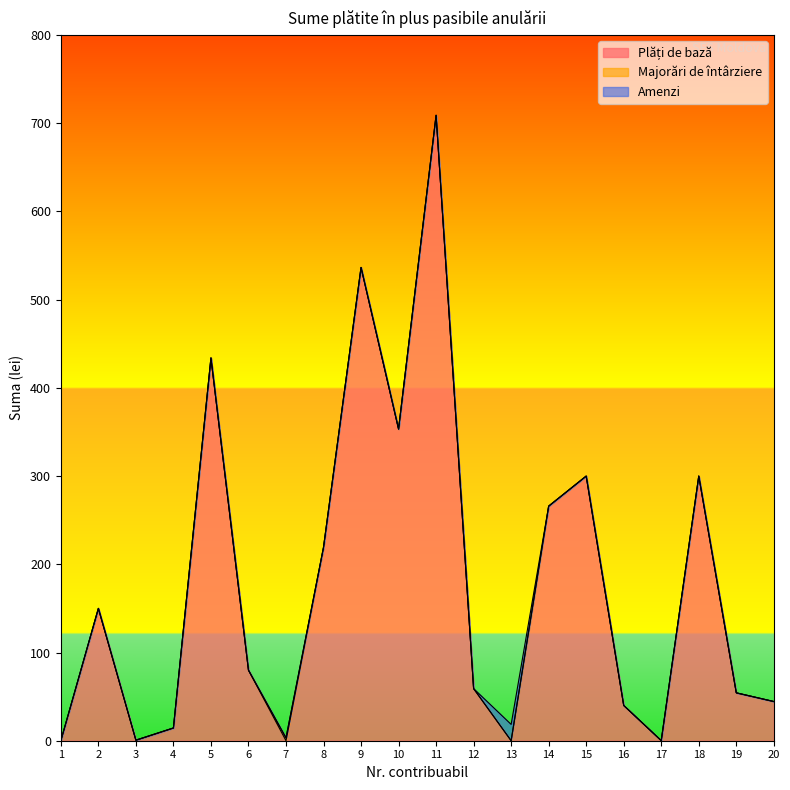

Count the number of categories in the chart.

20